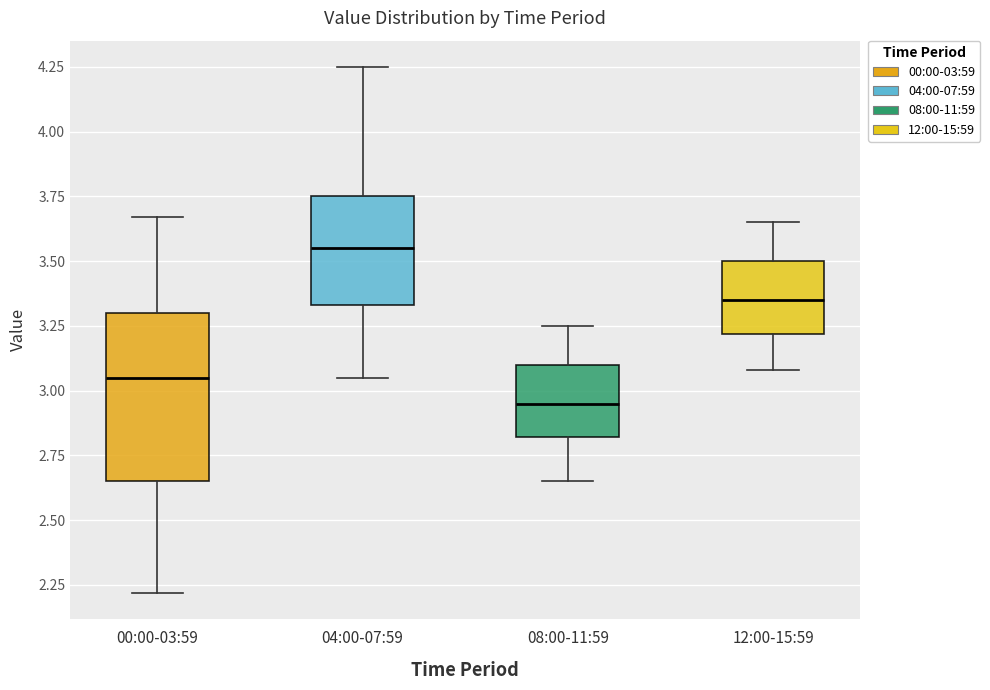

Which box's median line is the highest?

04:00-07:59